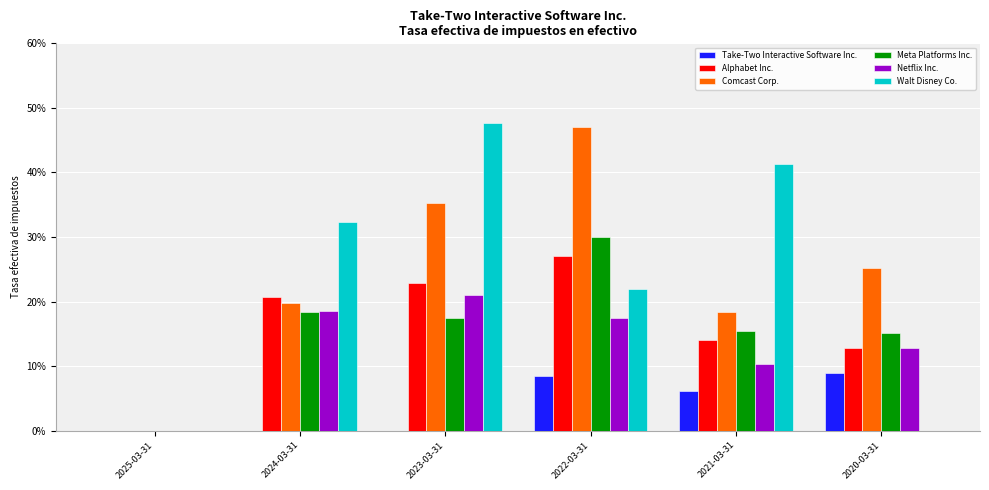

Are the bars horizontal?

No